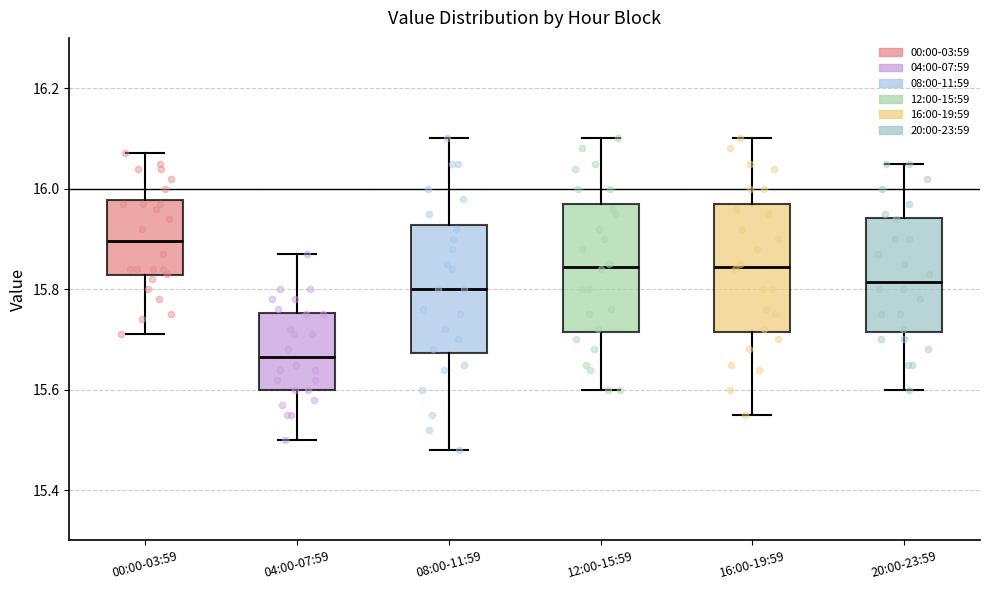

Where is the upper edge of the box for 00:00-03:59 on the y-axis? The values are not printed on the chart, so give them approximately, as read against the axis.

15.98